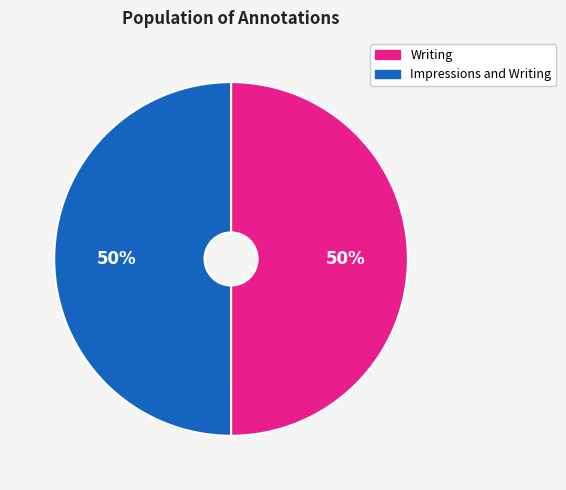

Combined, do Impressions and Writing and Writing account for over 50%?

Yes